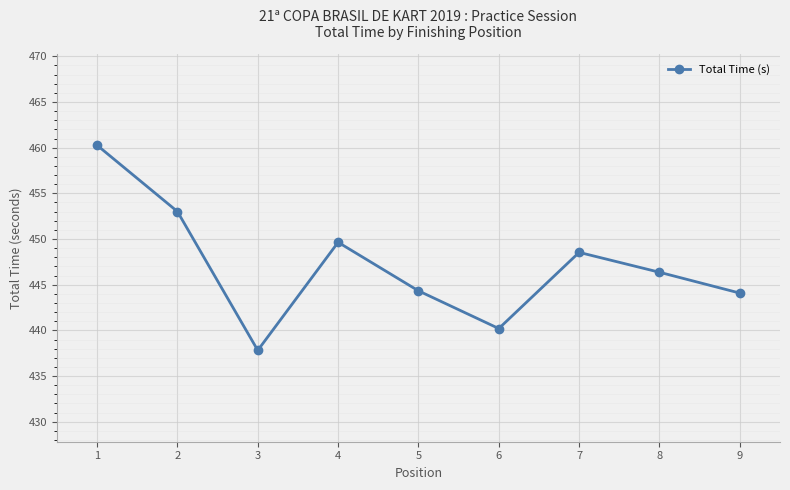

What is the change in value from 2 to 9?

-8.9